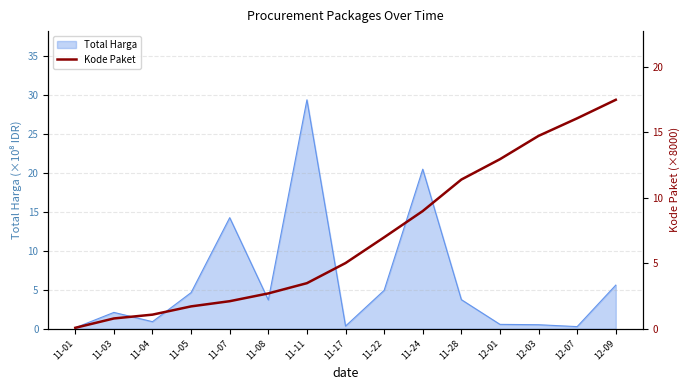

Reading right to left, list all the values displayed in this chart.

12-09=17.5	12-07=16.1	12-03=14.7	12-01=12.9	11-28=11.4	11-24=9.0	11-22=7.0	11-17=5.0	11-11=3.5	11-08=2.7	11-07=2.1	11-05=1.7	11-04=1.1	11-03=0.8	11-01=0.1